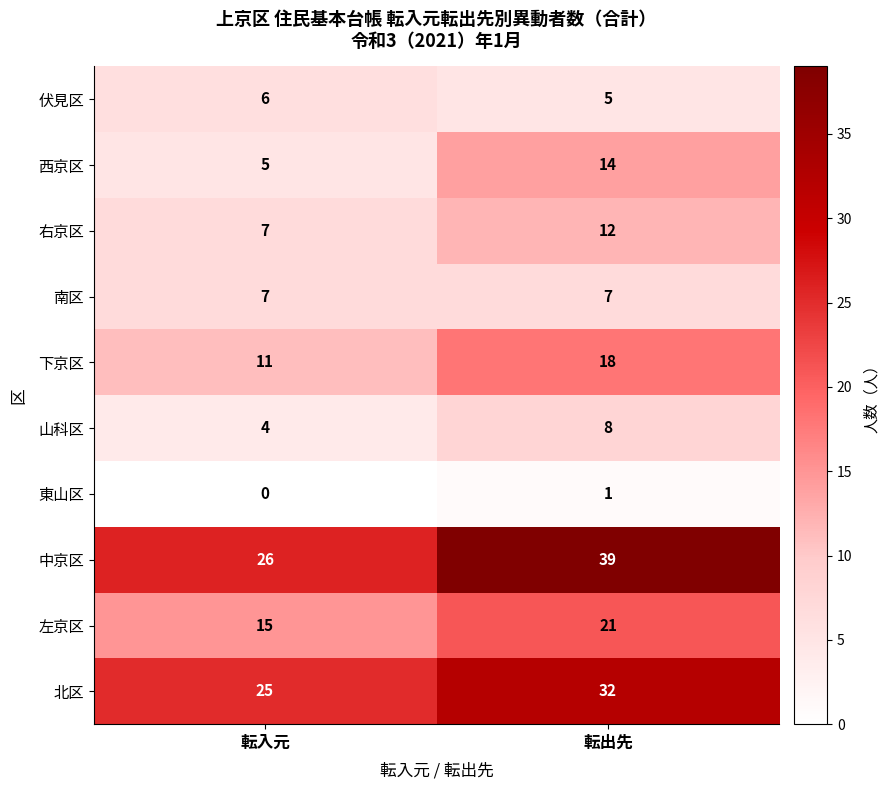

List the labels in order of 右京区 value, largest first.

転出先, 転入元